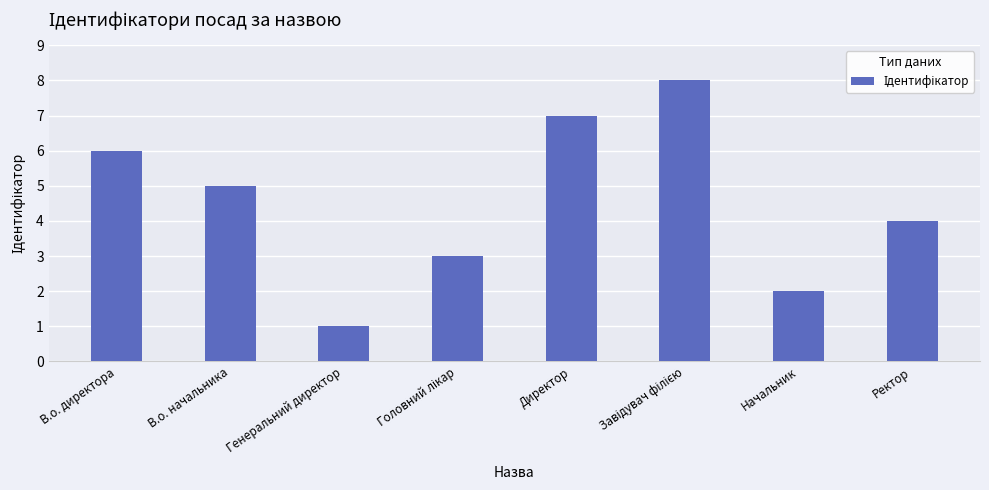

Does the chart contain stacked bars?

No